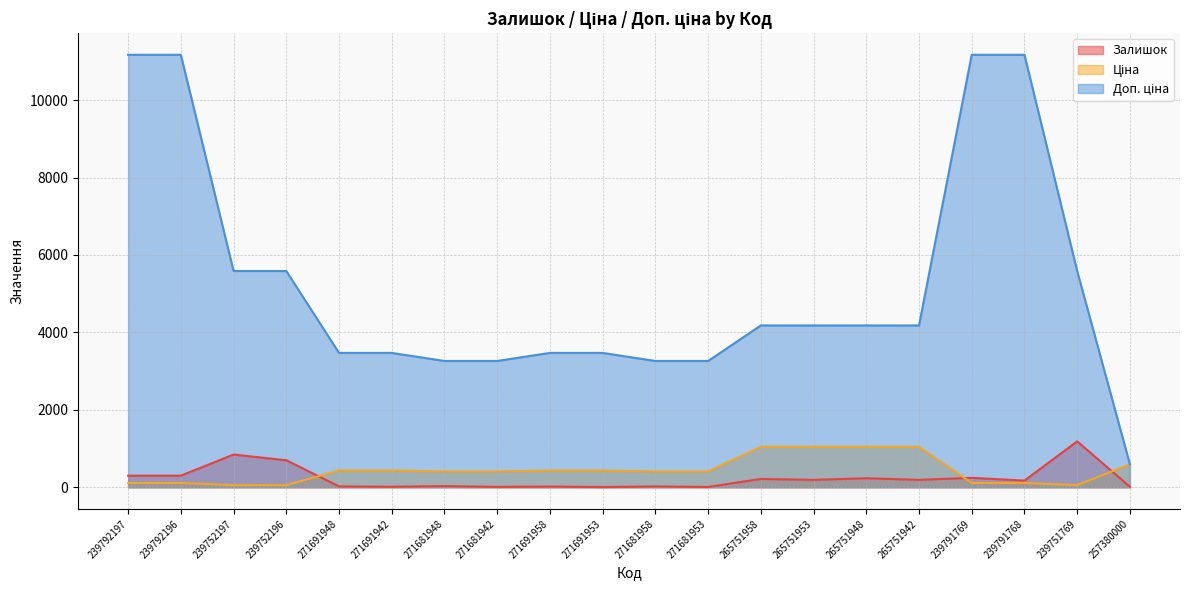

Reading left to right, extract all data points from this chart.

Залишок: 300.0	300.0	845.0	698.0	22.0	14.0	30.0	11.0	19.0	6.0	22.0	9.0	215.0	192.0	233.0	192.0	244.0	173.0	1185.0	14.0
Ціна: 111.7	111.7	55.9	55.9	433.8	433.8	407.8	407.8	433.8	433.8	407.8	407.8	1044.8	1044.8	1044.8	1044.8	111.7	111.7	55.9	595.0
Доп. ціна: 11169.0	11169.0	5585.0	5585.0	3470.1	3470.1	3262.1	3262.1	3470.1	3470.1	3262.1	3262.1	4179.3	4179.3	4179.3	4179.3	11169.0	11169.0	5585.0	595.0